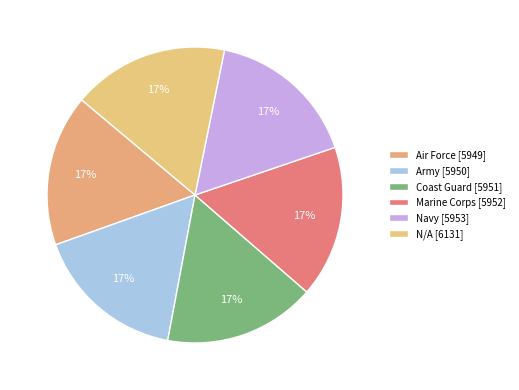

Is it true that Air Force is 17% of the pie?

True